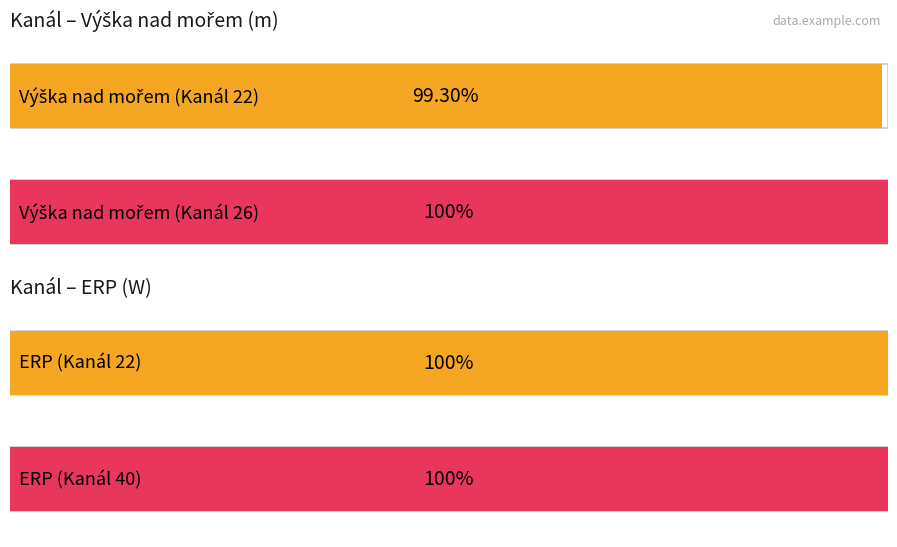

At which category is the sum across all series the highest?

26